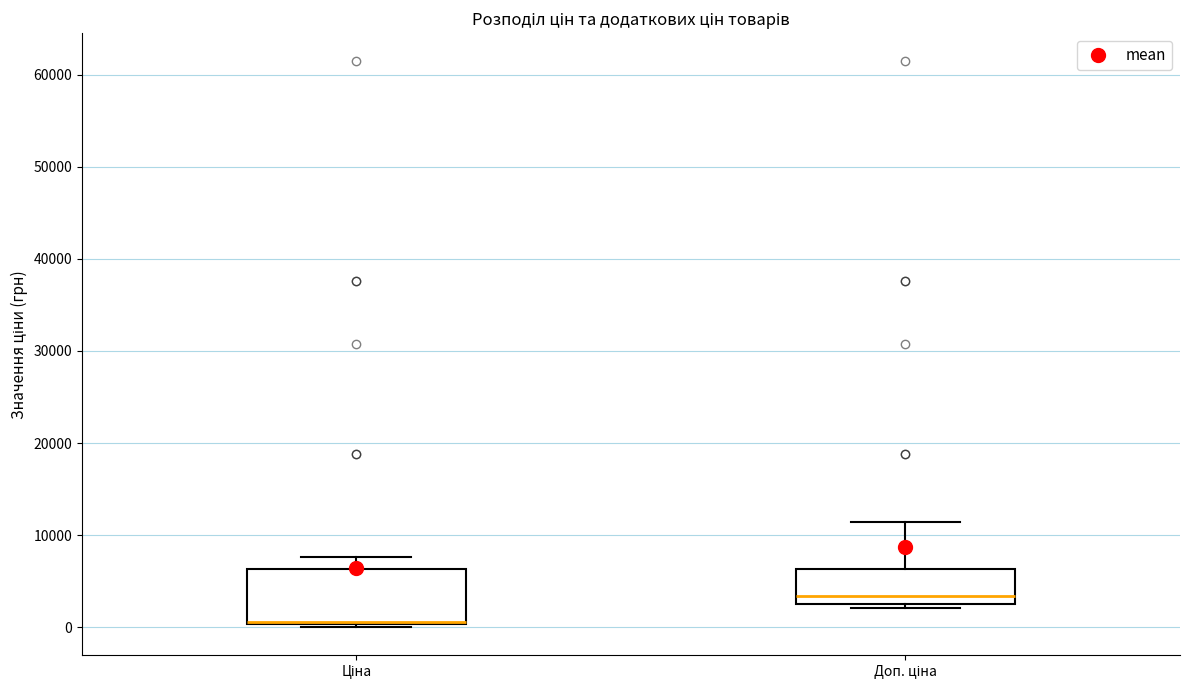

Reading left to right, read every box against the y-axis: the position of its median line, the range the box covers, and the ends of its whiskers. The values are not printed on the chart, so give them approximately, as read against the axis.

Ціна: median 1000, box 0 to 6000, whiskers 0 to 8000
Доп. ціна: median 3000, box 2000 to 6000, whiskers 2000 (just below the box's lower edge) to 11000